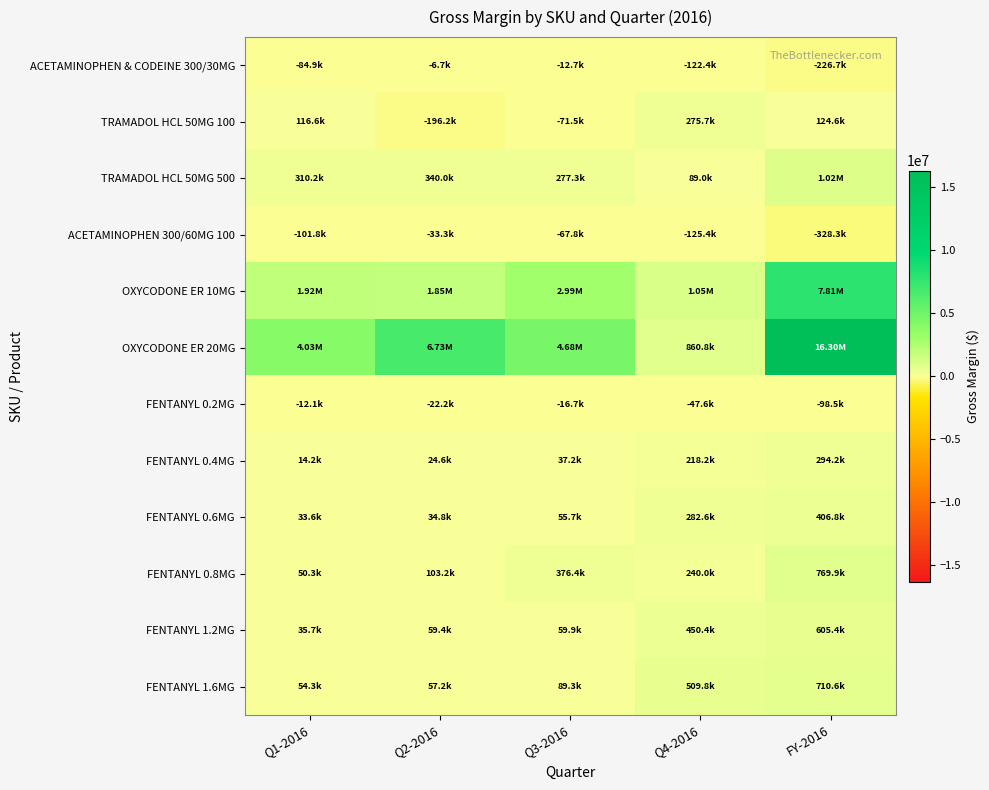

At which category is the sum across all series the highest?

FY-2016